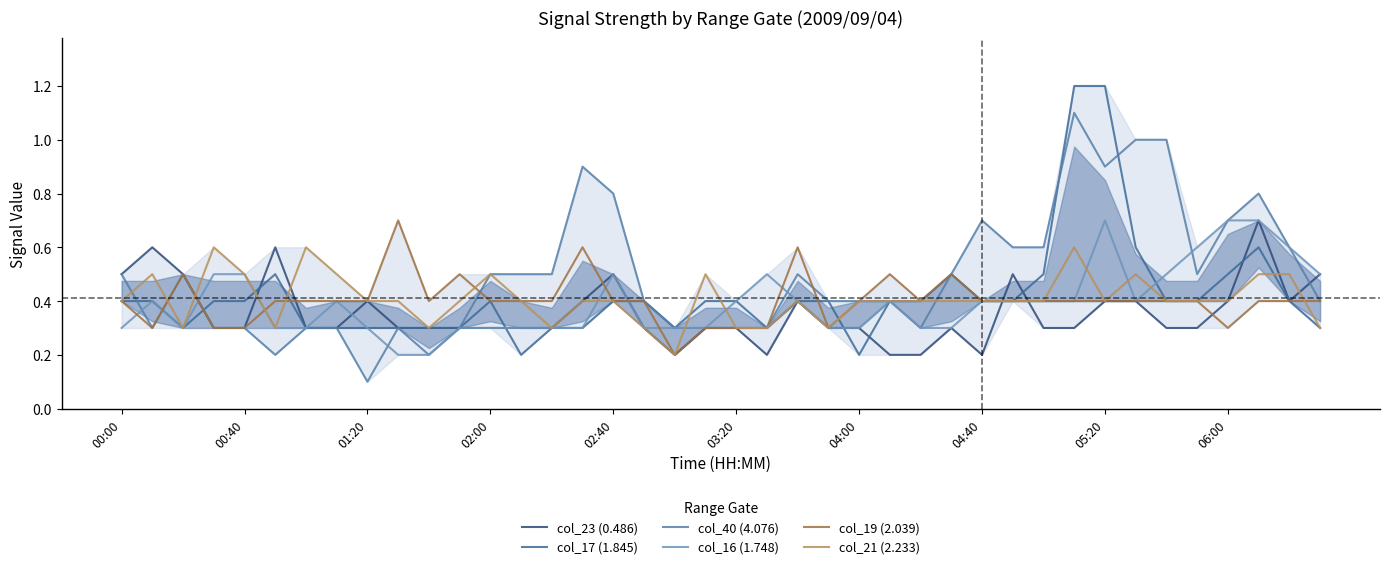

True or false: col_21 (2.233) has a value of 0.2 at 04:00.

False